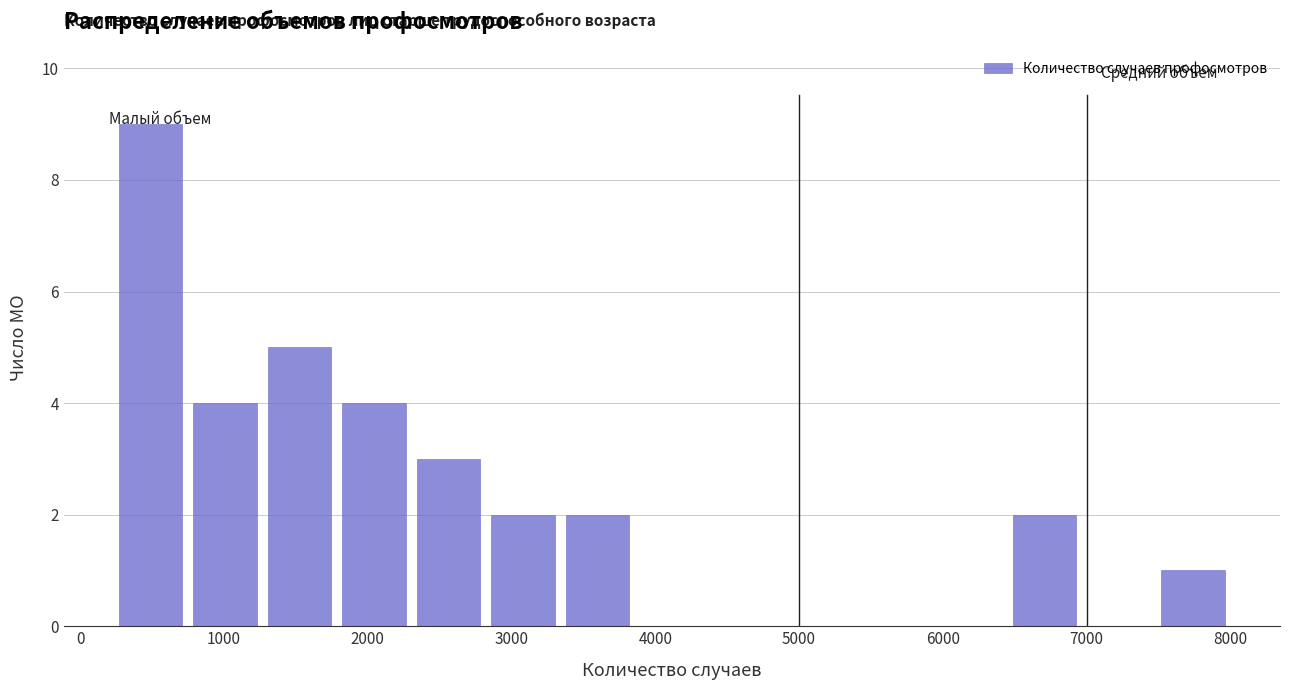

Over which range of the x-axis is the bar tallest?

200 to 700